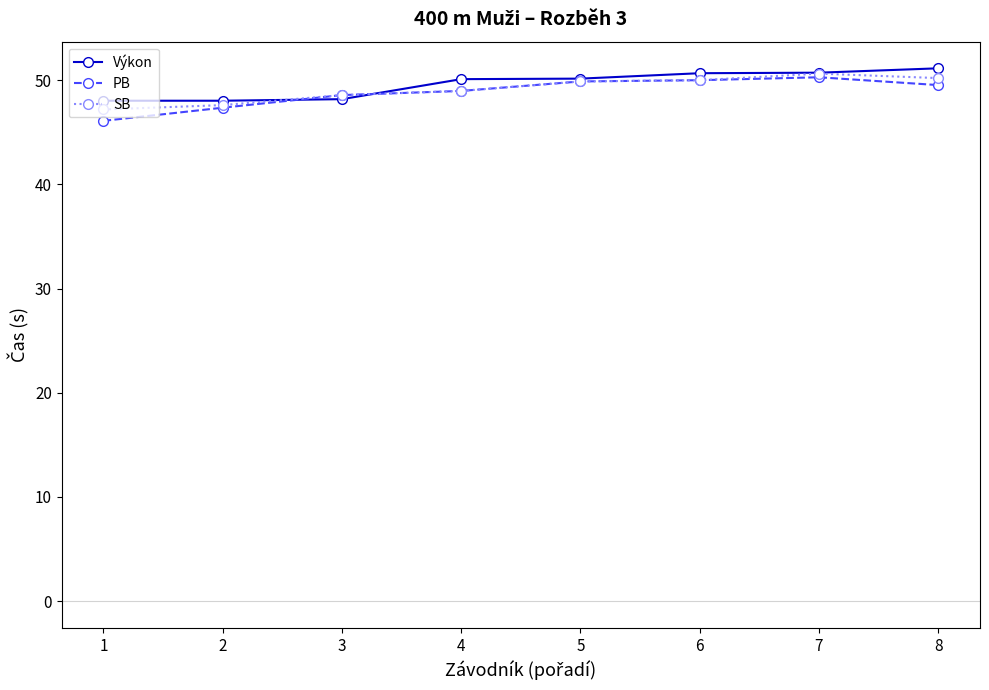

Read the Výkon value at 4.

50.1